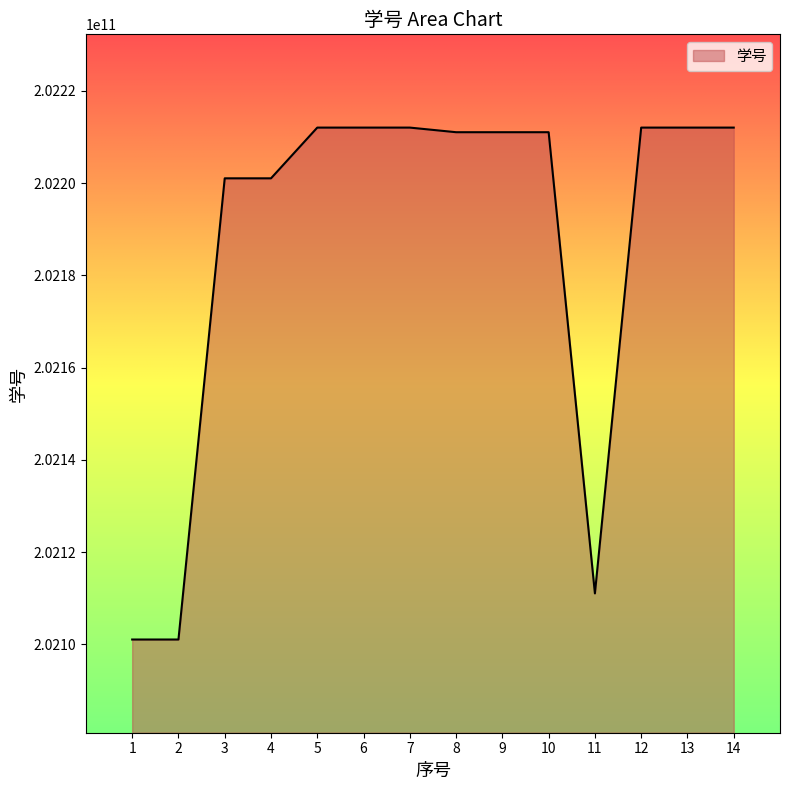

What is the maximum value shown in the chart?

202212030119